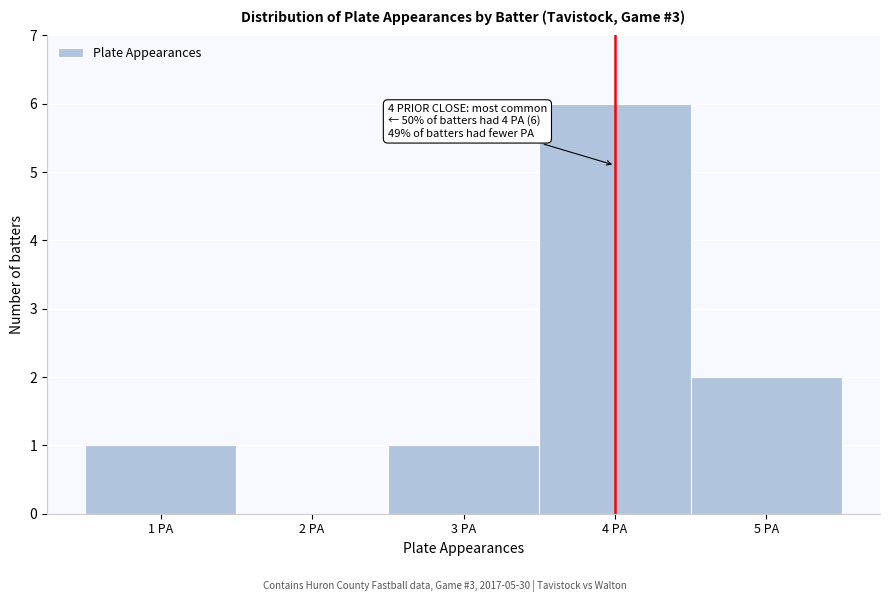

Over which range of the x-axis is the bar tallest?

3.5 to 4.5